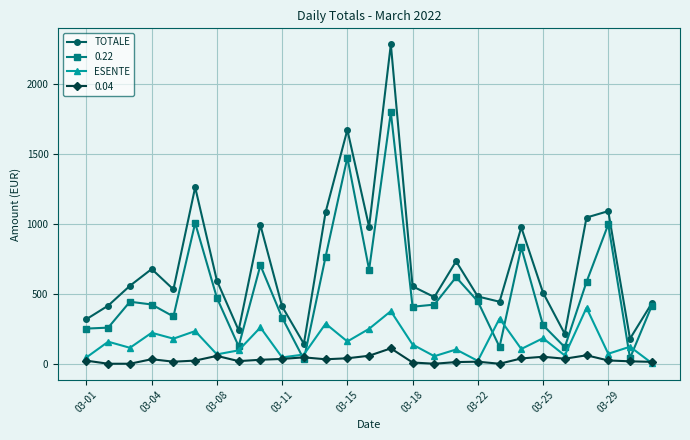

True or false: TOTALE has more than 2 points higher than both neighbors.

True